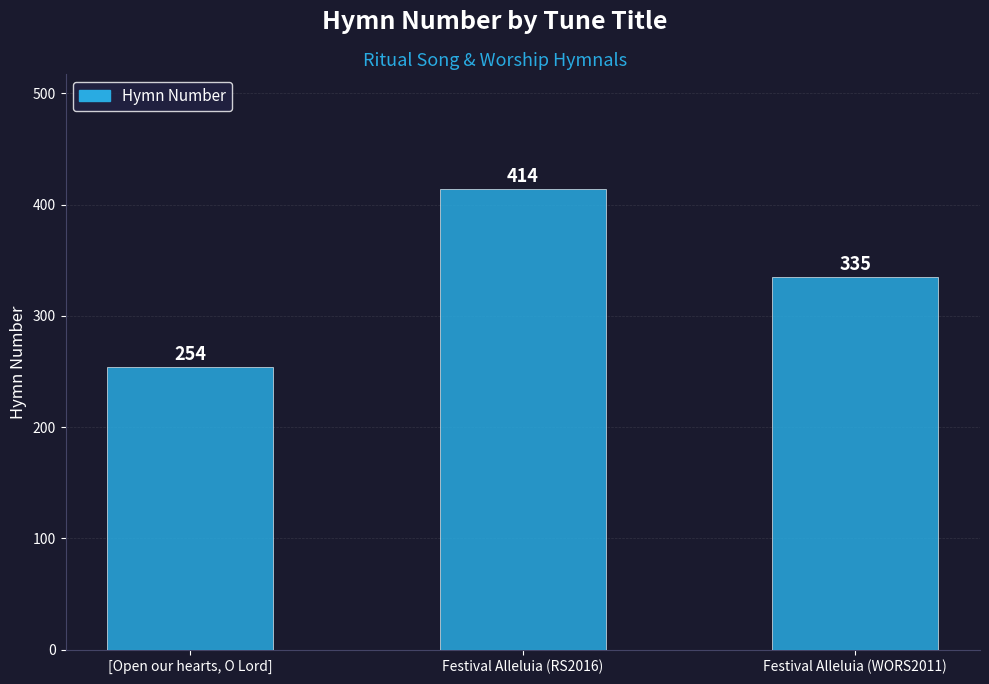

How many bars are there in total?

3